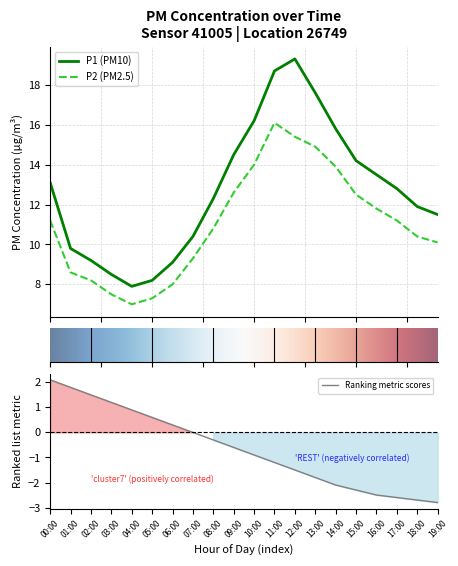

Is it true that P2 equals 13.9 at 14:00?

True